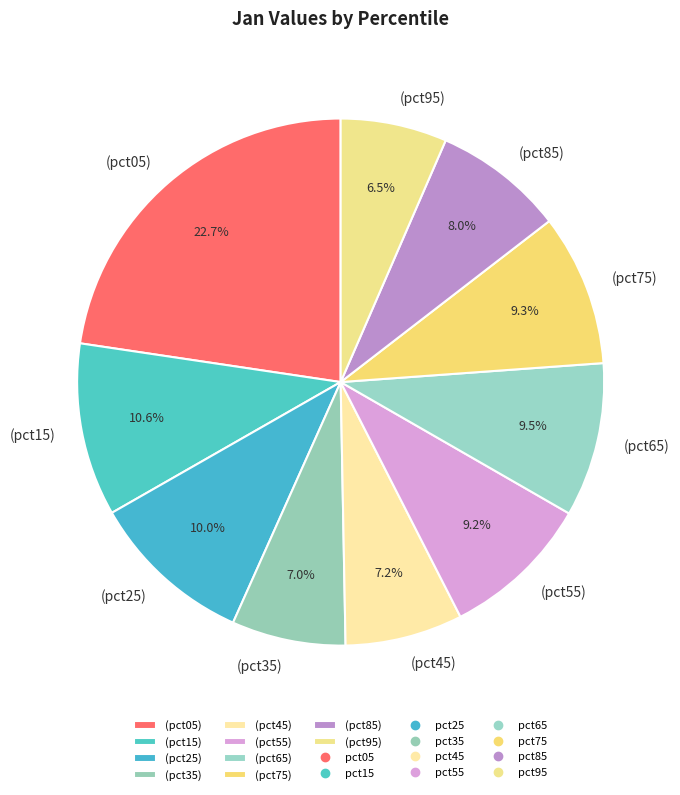

Which has a higher value, (pct55) or (pct85)?

(pct55)